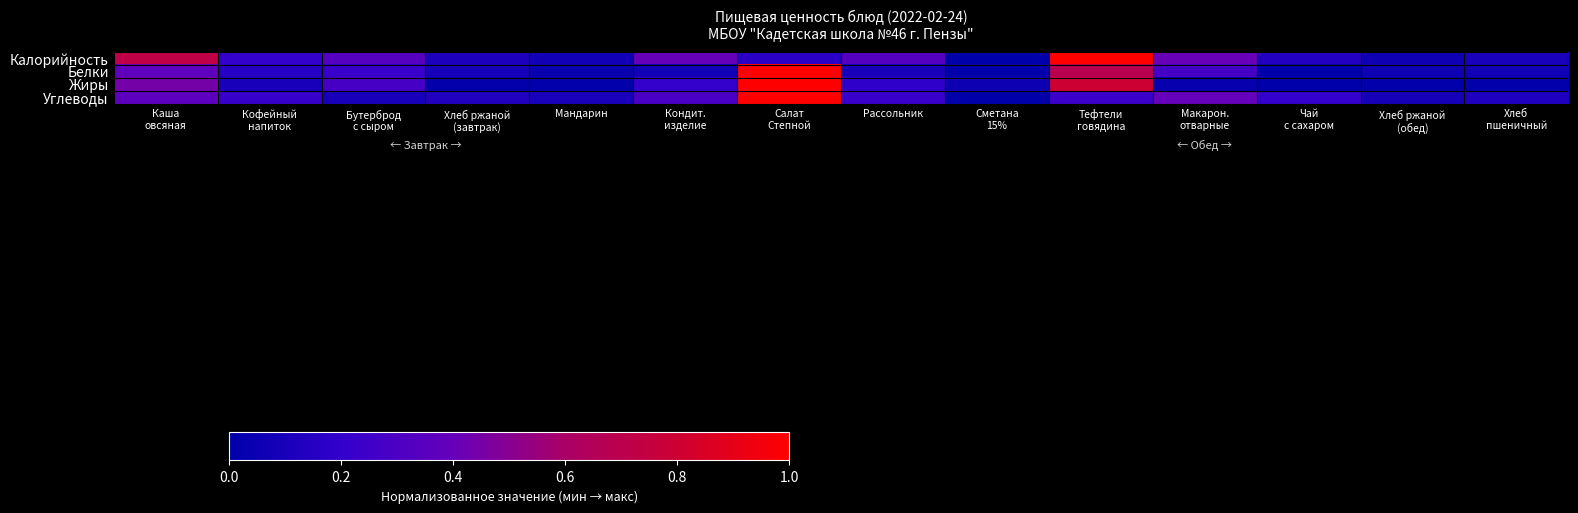

Between Чай
с сахаром and Бутерброд
с сыром, which is larger?

Бутерброд
с сыром